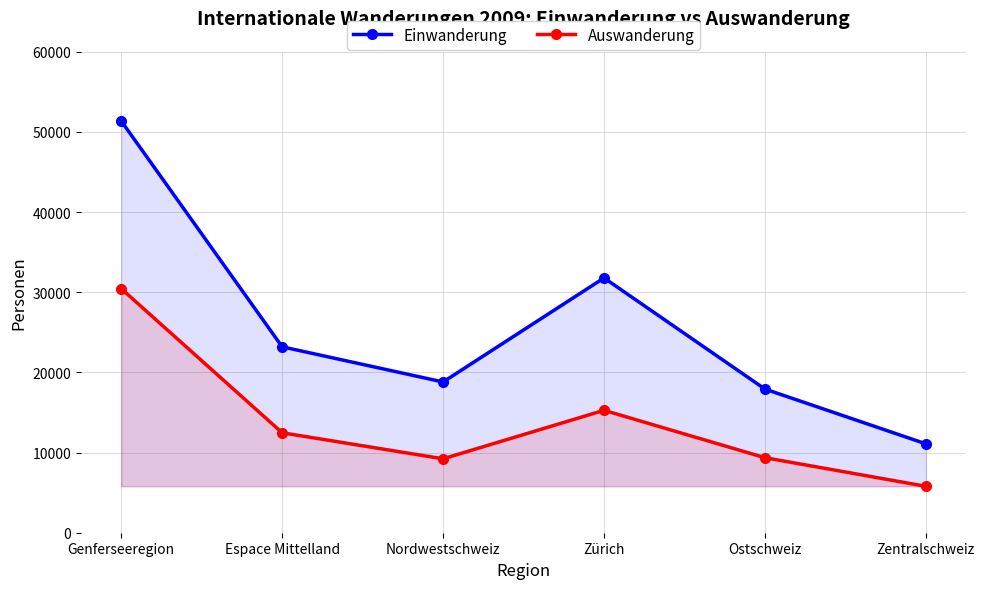

What is the total value across all series at Genferseeregion?

81807